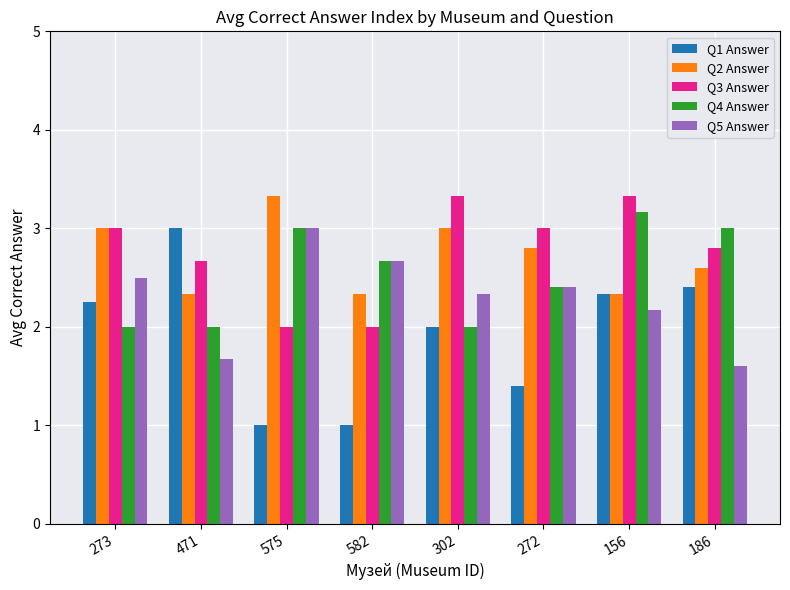

Between 273 and 582, which series saw the biggest shift?

Q1 Answer